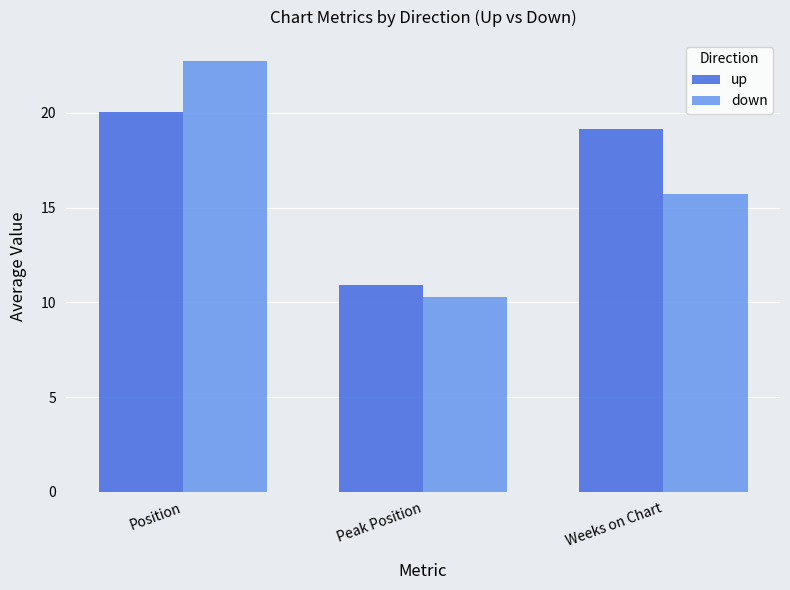

Rank the series at Weeks on Chart from lowest to highest value.

down, up